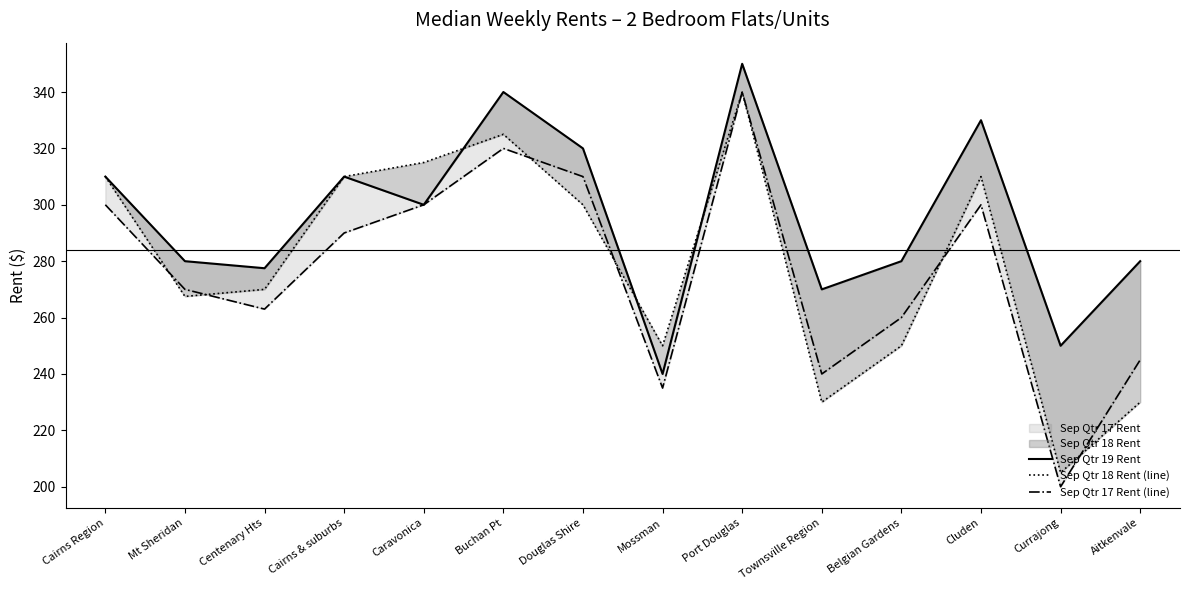

Which series changed the most between Townsville Region and Cluden?

Sep Qtr 18 Rent (line)